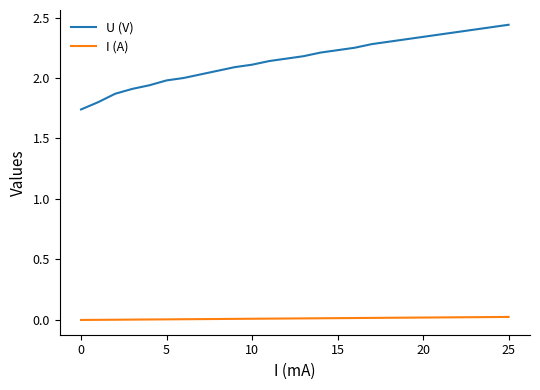

True or false: I (A) and U (V) intersect in this chart.

False